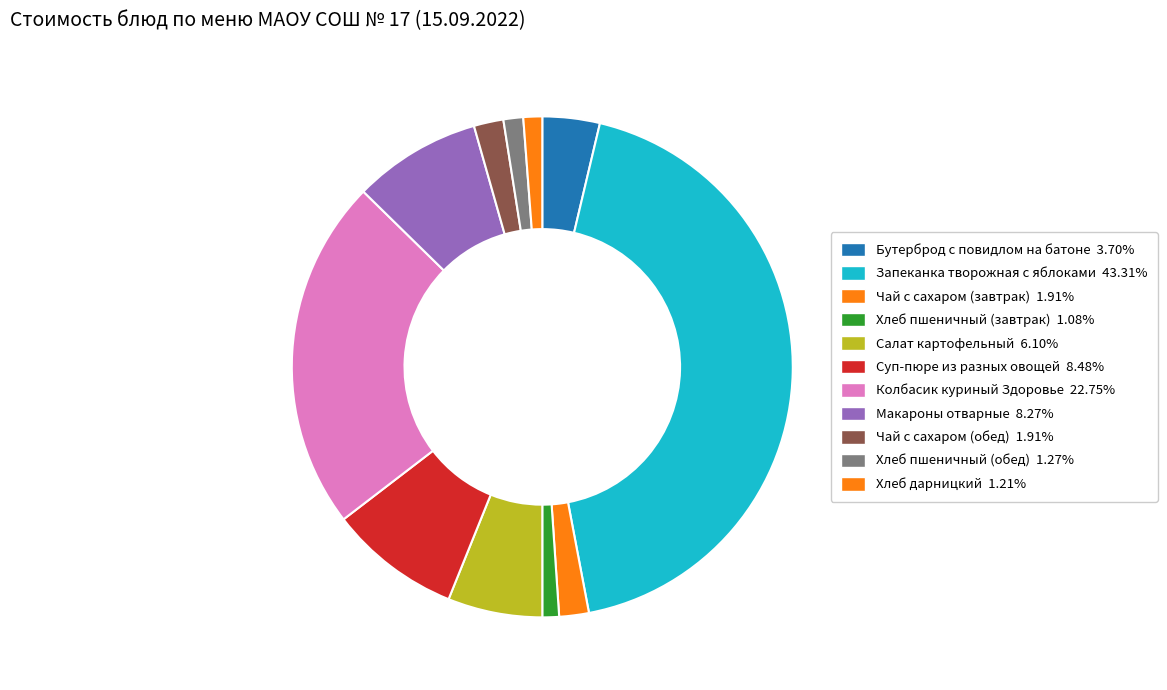

Which category has the biggest portion of the pie?

Запеканка творожная с яблоками